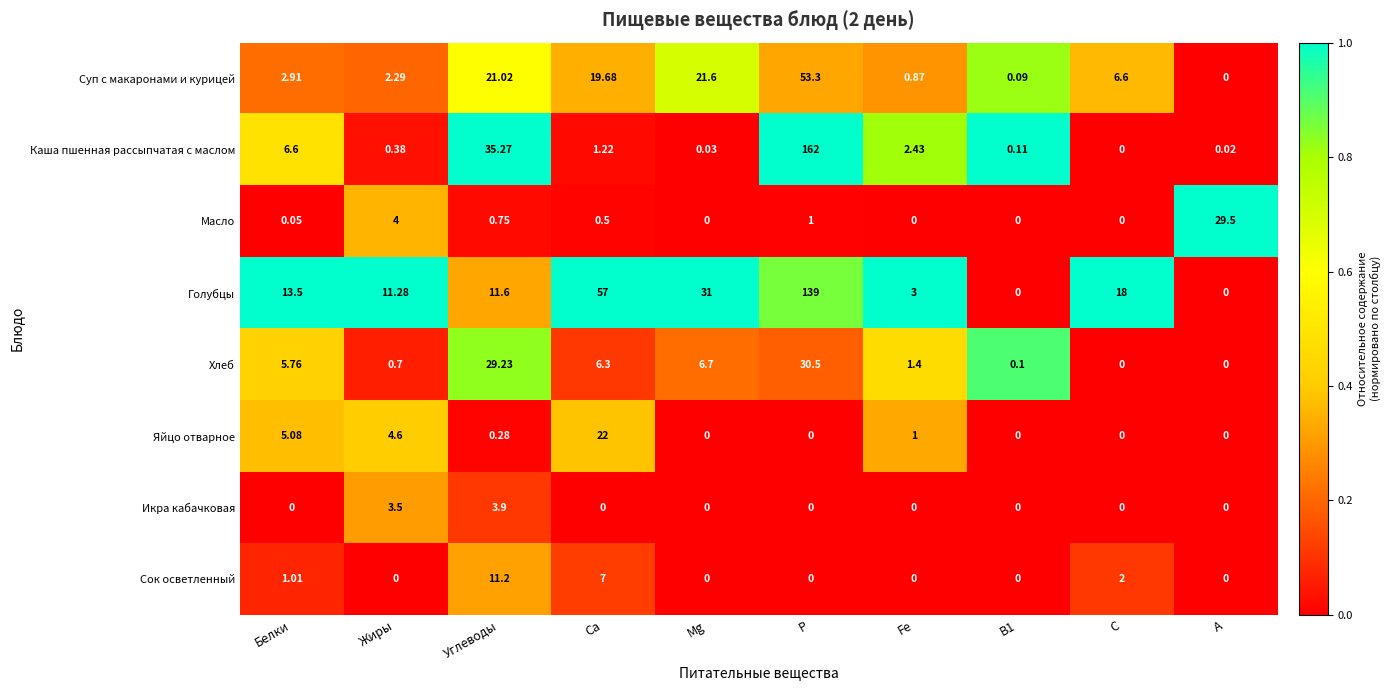

Where is Суп с макаронами и курицей nearest to the value 26?

Mg